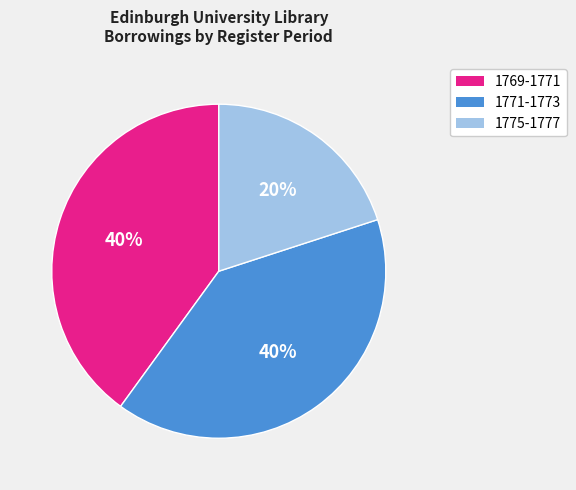

To the nearest percent, what is the average slice percentage?

33%